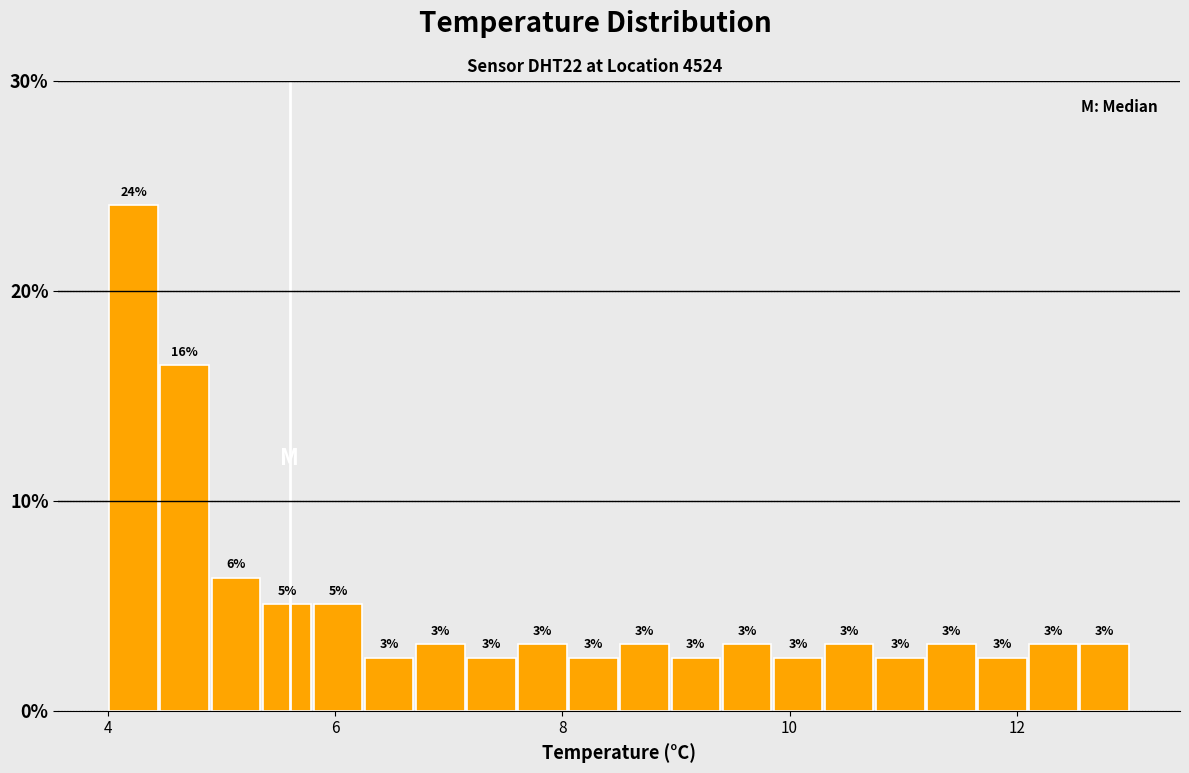

Around what value on the x-axis is the tallest bar? Give the approximate position of its centre, as read against the axis.

4.2